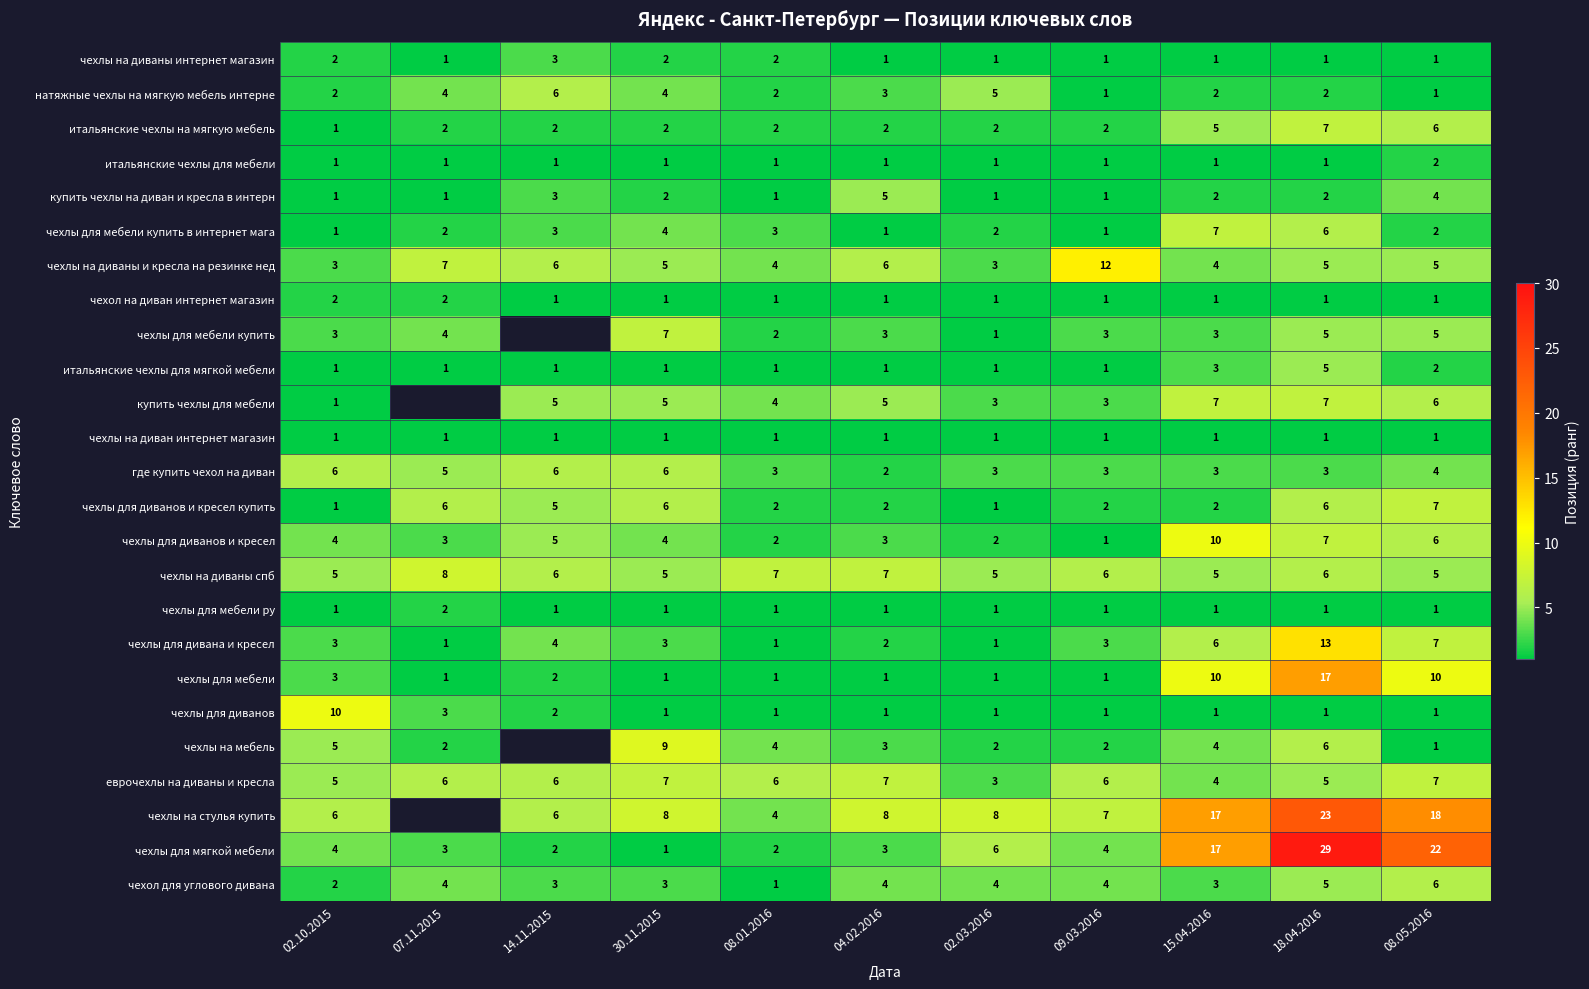

At how many categories does at least one series exceed 20?

2